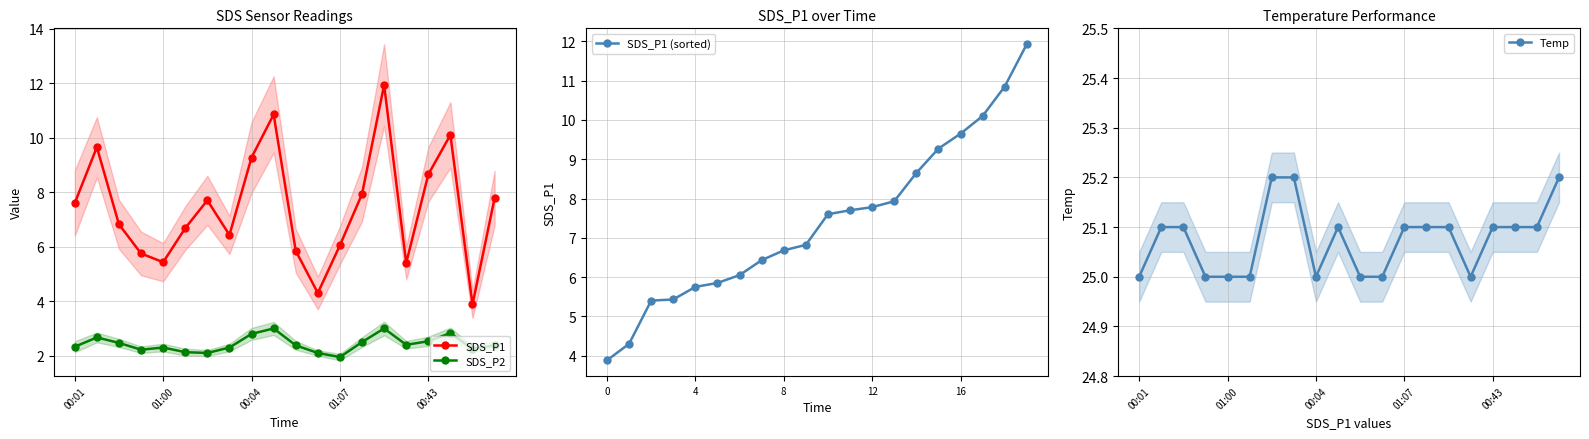

What are all the series names shown in the legend?

SDS_P1, SDS_P2, SDS_P1 (sorted), Temp